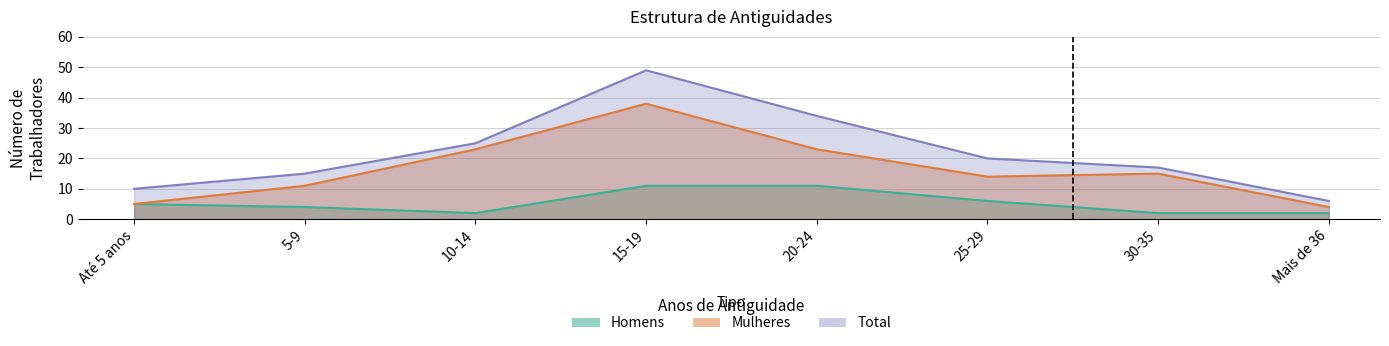

What is the total value across all series at Mais de 36?

12